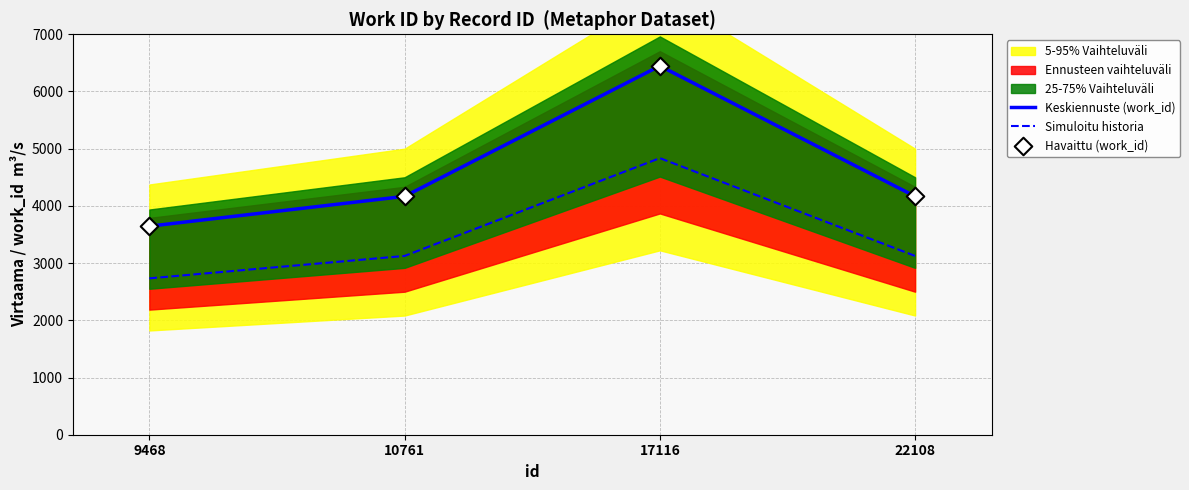

Which series has the largest total across all categories?

Keskiennuste (work_id)